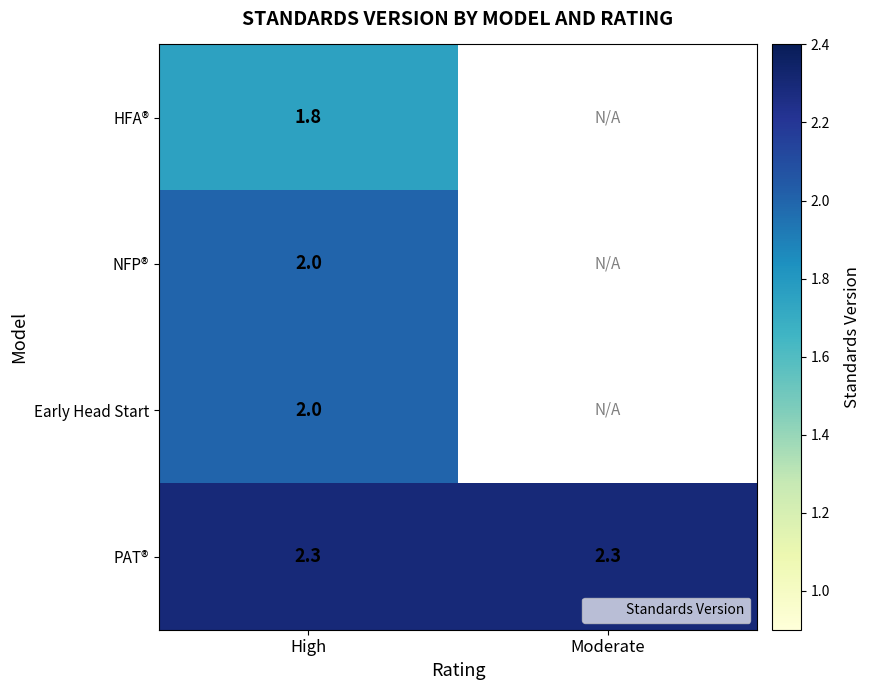

Is it true that PAT® equals 2.3 at High?

True